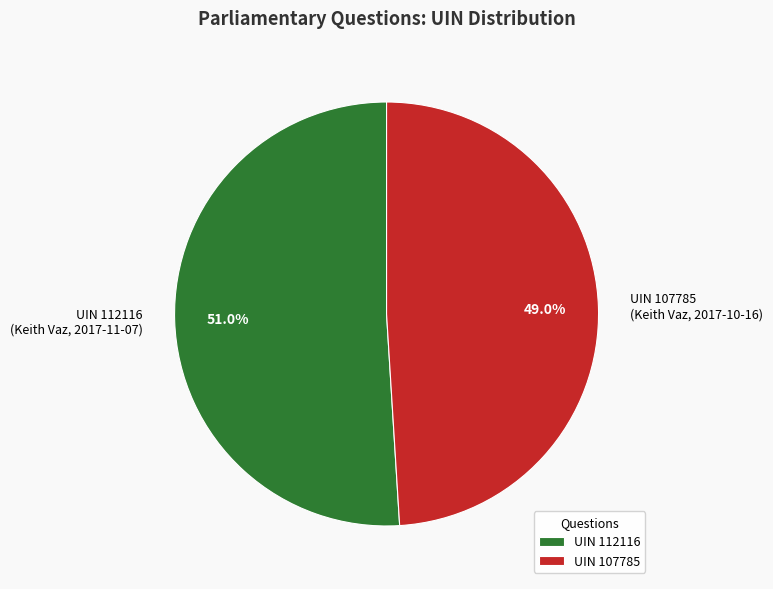

Combined, what portion of the pie is UIN 112116 (Keith Vaz, 2017-11-07) and UIN 107785 (Keith Vaz, 2017-10-16)?

100.0%